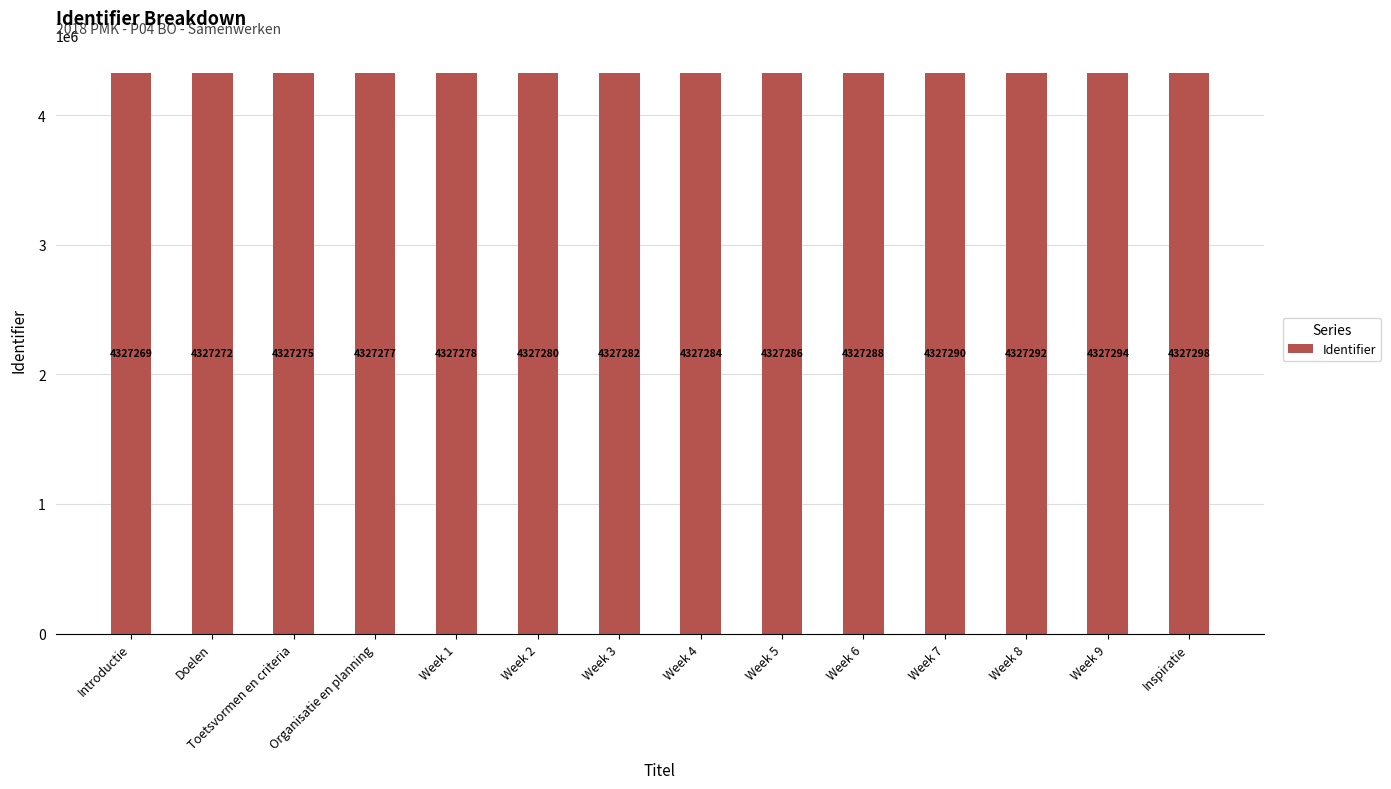

What is the value of the 7th bar from the left?

4327282